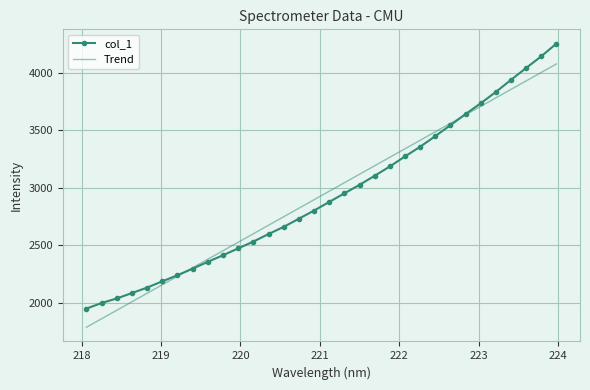

List the series in order of their peak value, lowest first.

Trend, col_1